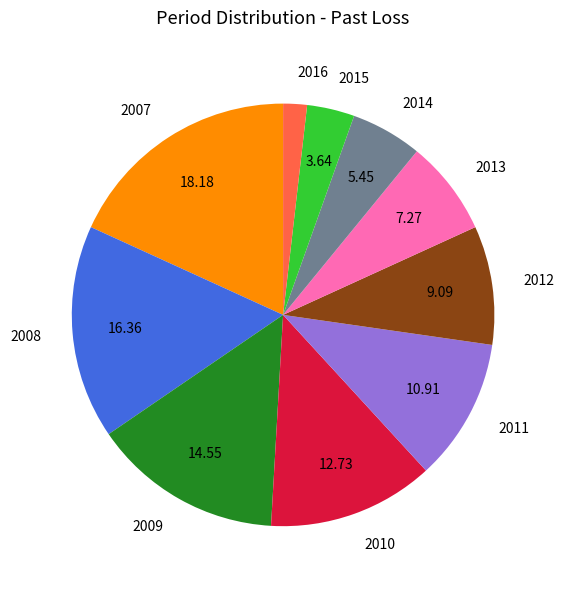

Rank the categories by value from lowest to highest.

2016, 2015, 2014, 2013, 2012, 2011, 2010, 2009, 2008, 2007